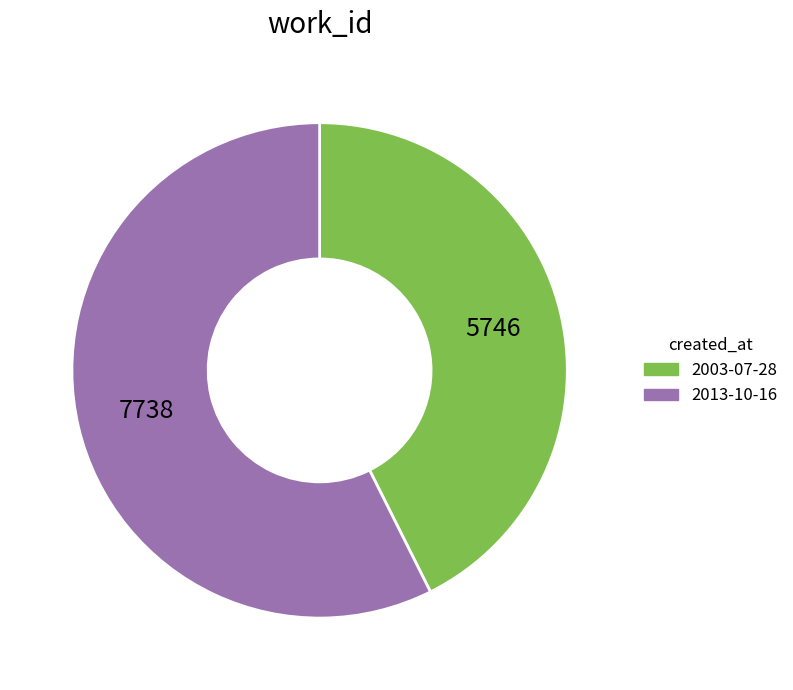

What is the ratio of the value at 2013-10-16 to the value at 2003-07-28?

1.3